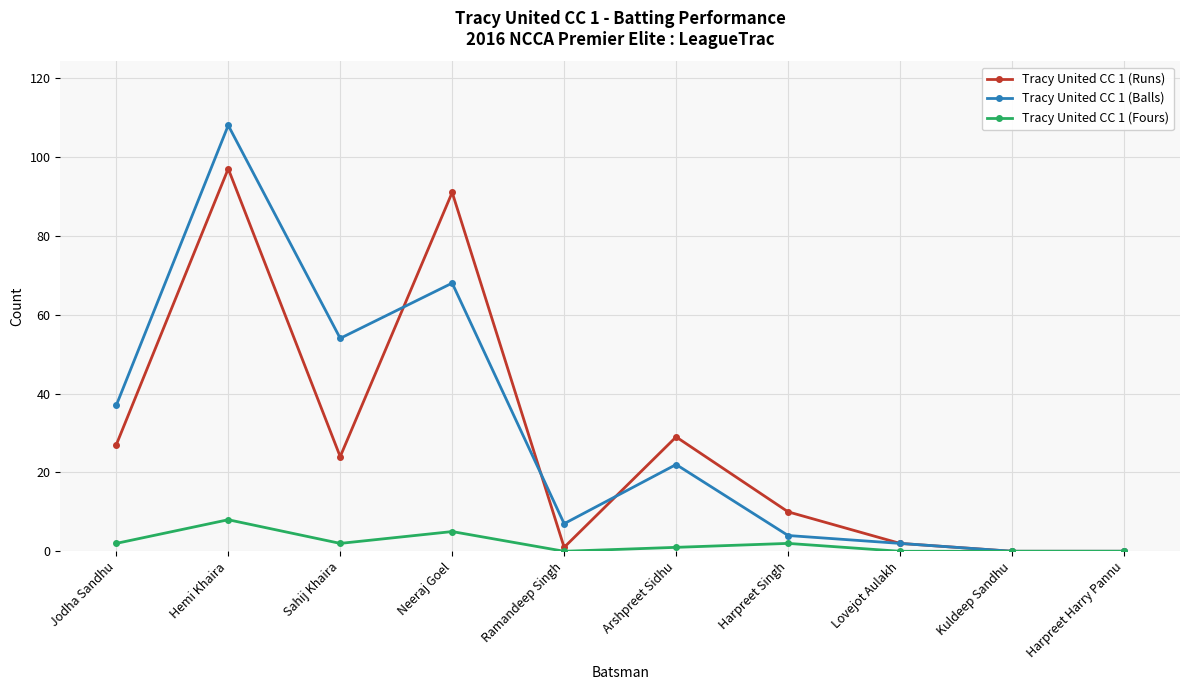

Does the chart have visible grid lines?

Yes